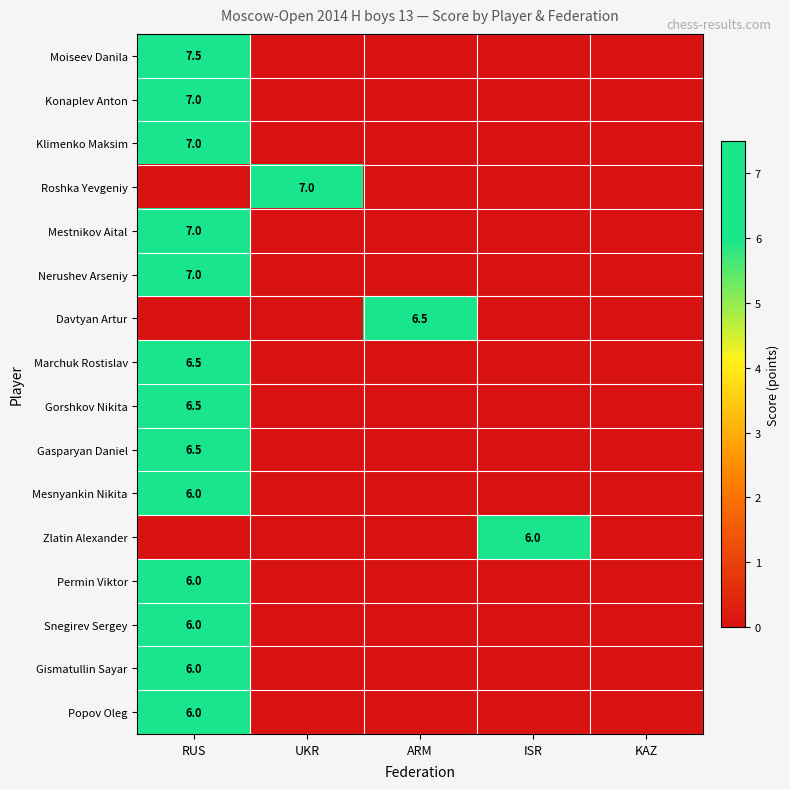

The value of Nerushev Arseniy at RUS is 7.0. True or false?

True